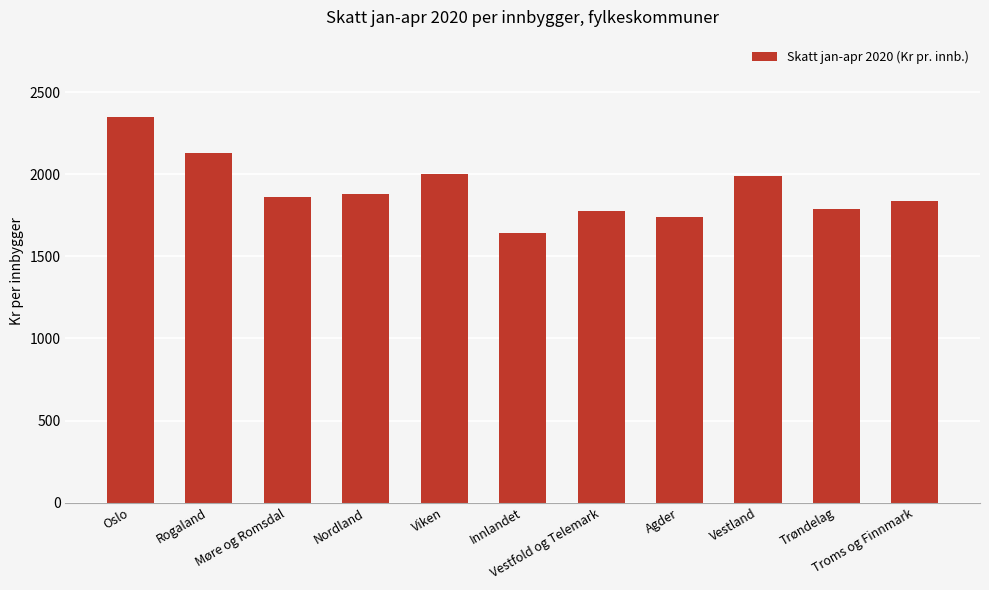

Are the bars grouped side by side (vs. stacked)?

No